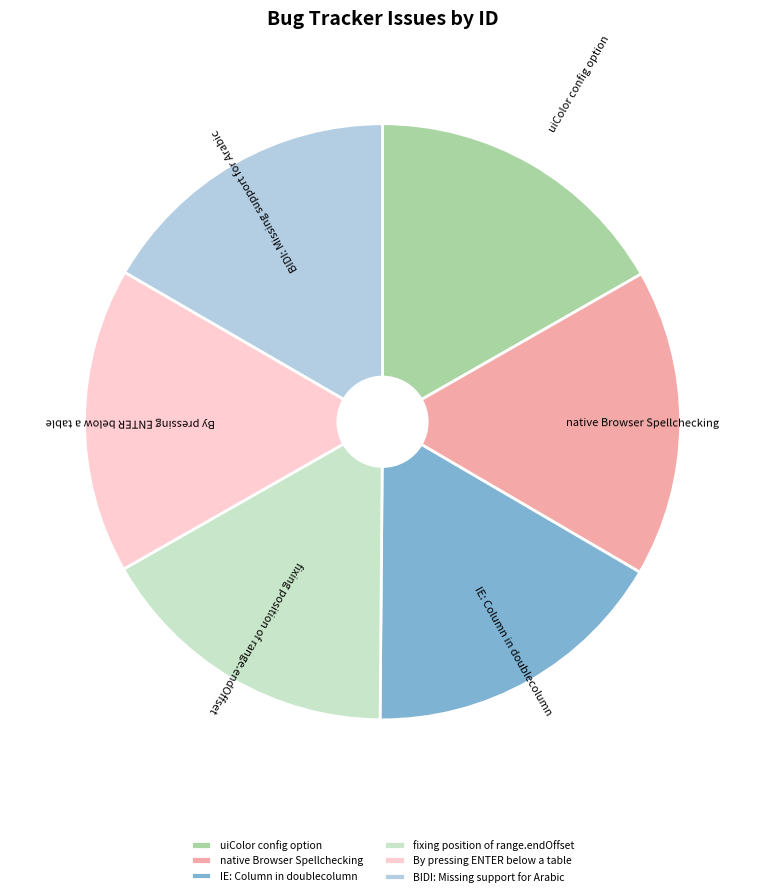

Is it true that native Browser Spellchecking is 3% of the pie?

False